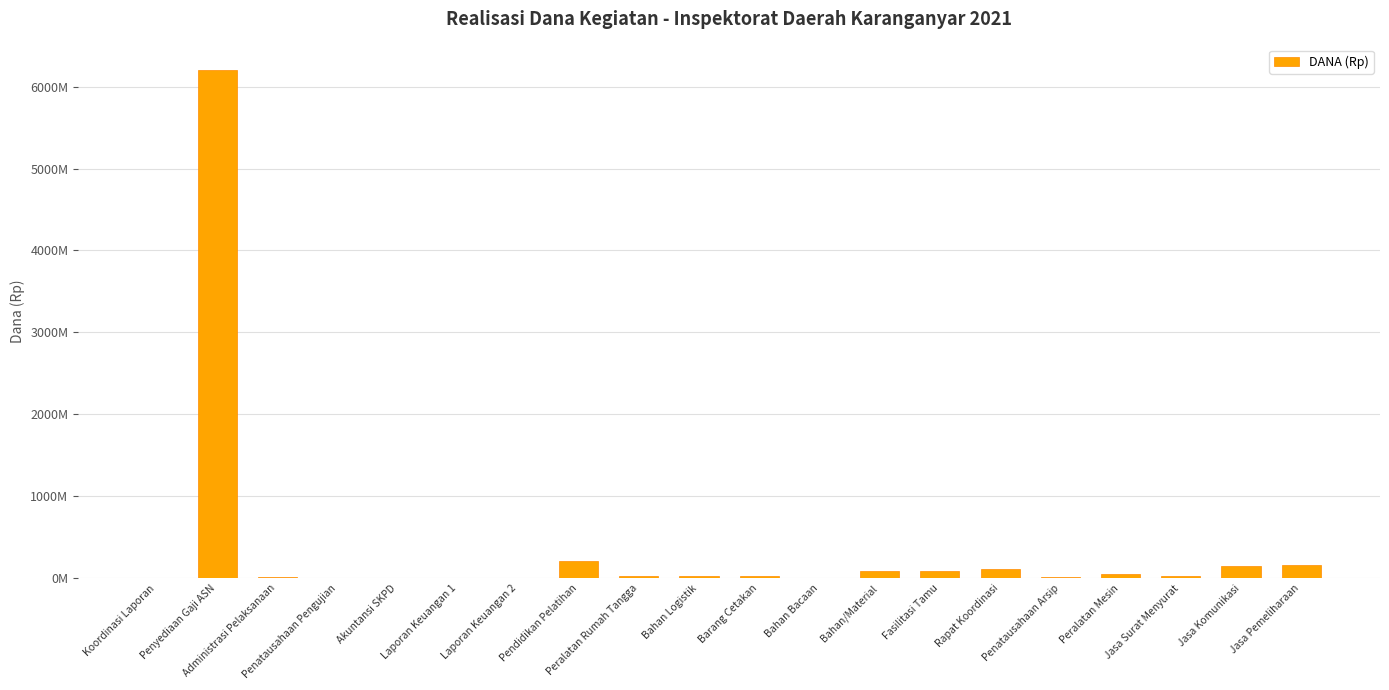

Are the bars horizontal?

No